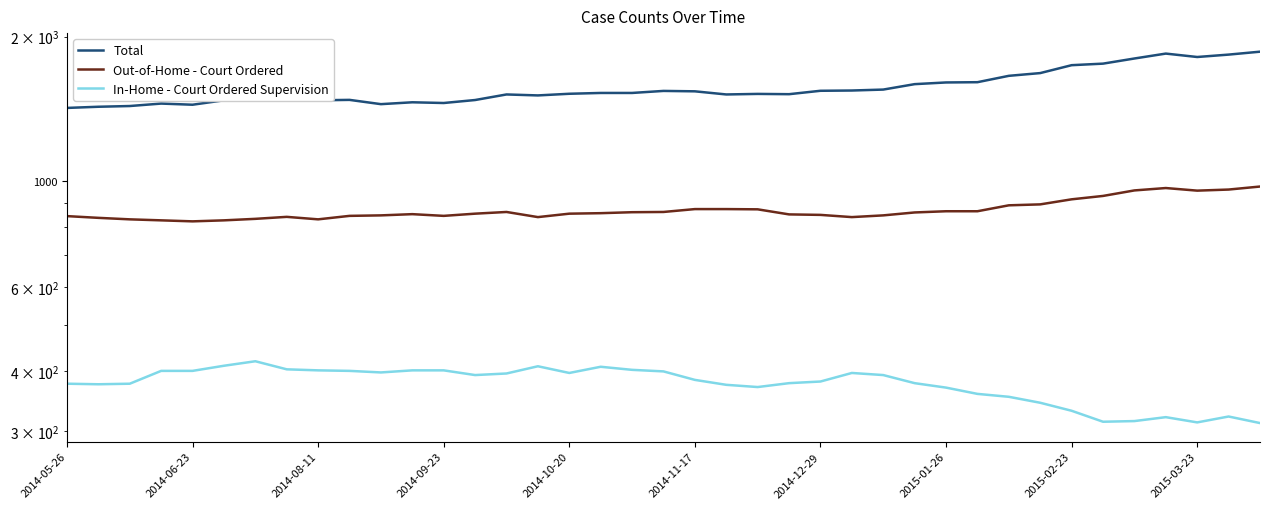

What is the minimum value shown in the chart?

312